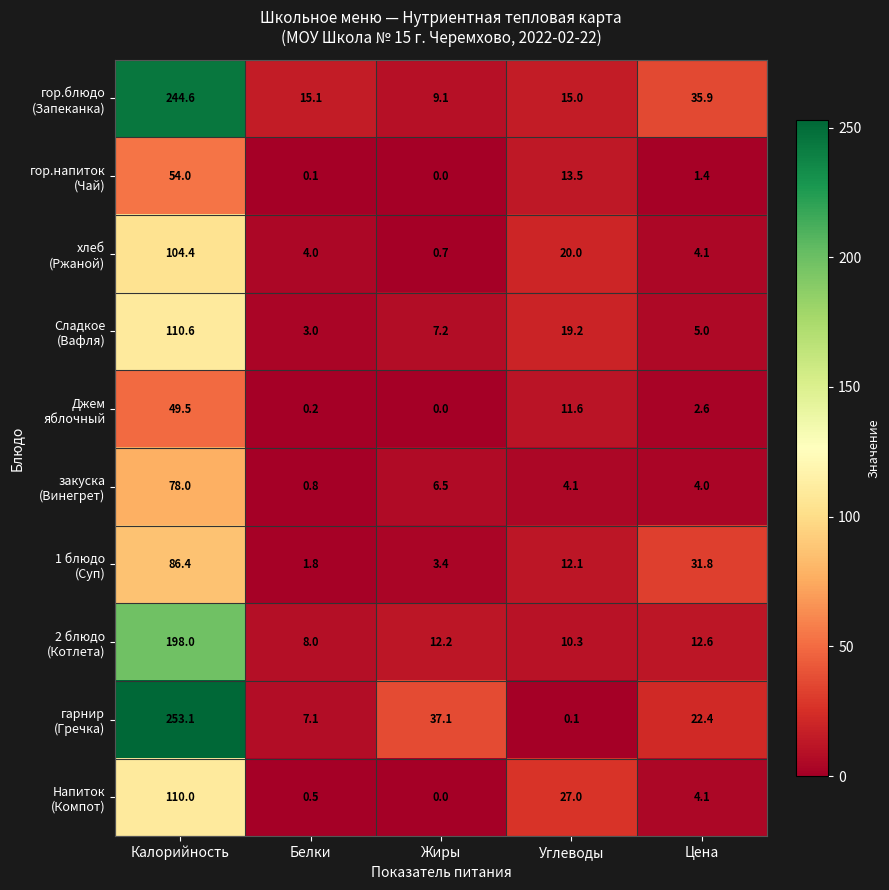

What is the spread (max minus min) of values at Белки?

15.0